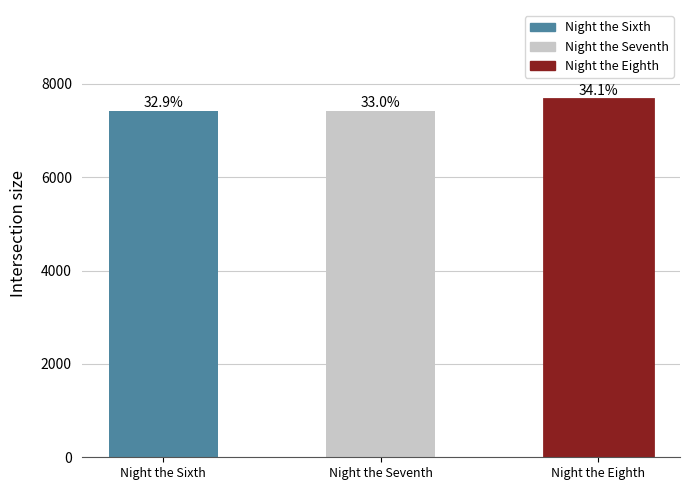

True or false: the data shows 3370 at Night the Sixth.

False